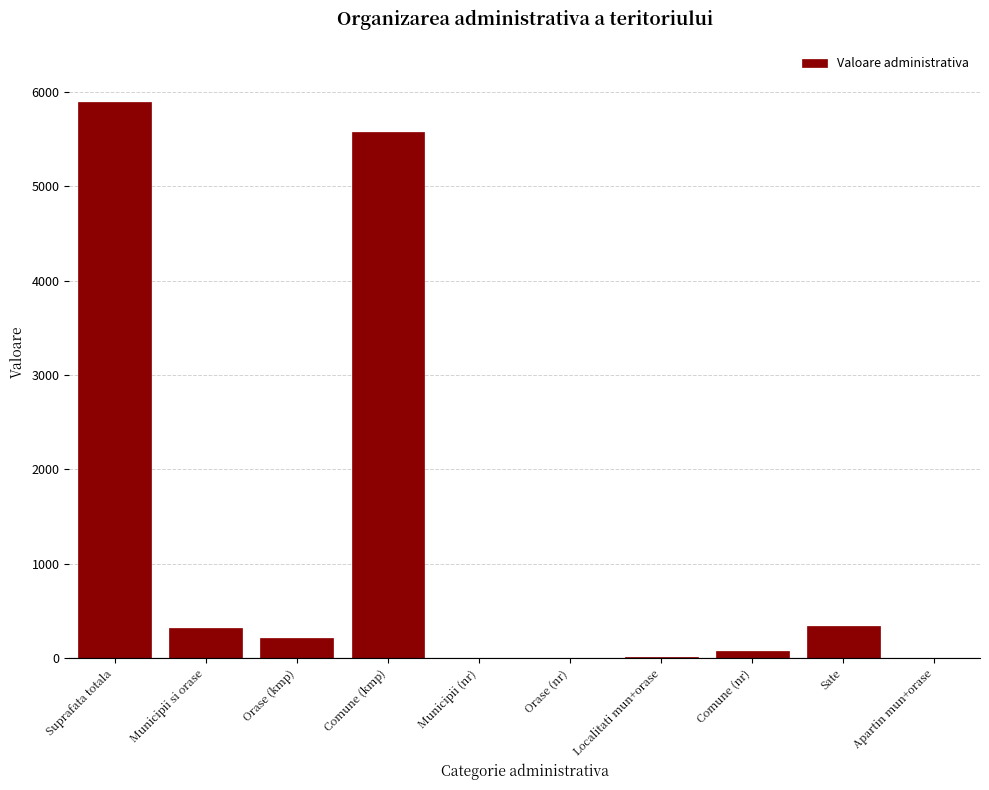

What is the sum of all values?

12457